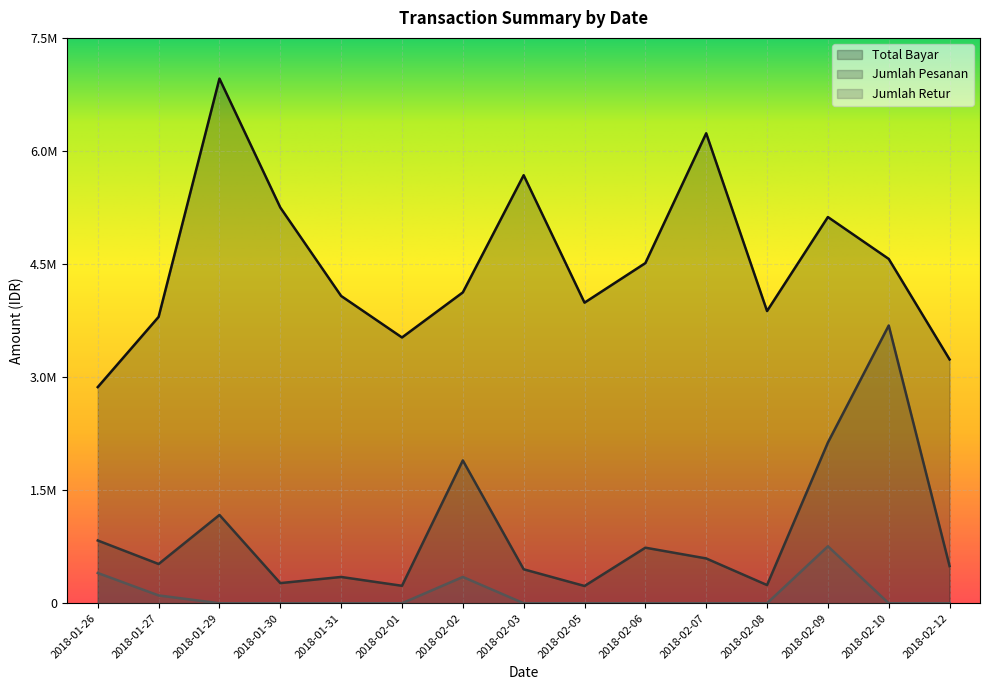

In Jumlah Pesanan, how many points are higher than both neighbors (excluding endpoints)?

5